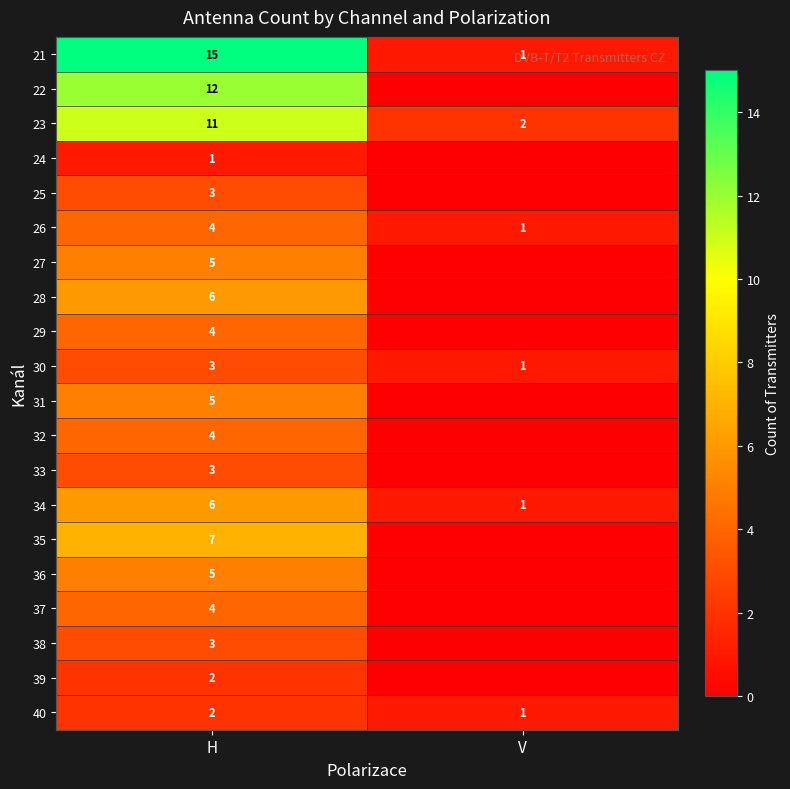

What is the sum of the 40 values at H and V?

3